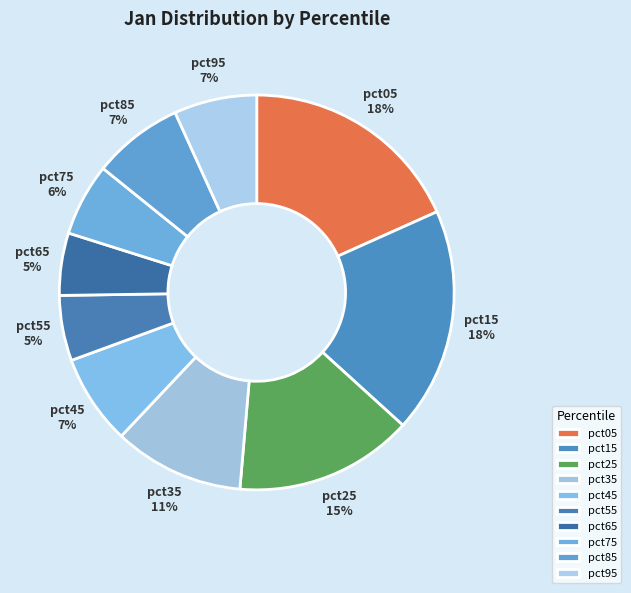

To the nearest percent, what is the difference between the largest and smallest slice percentages?

13%